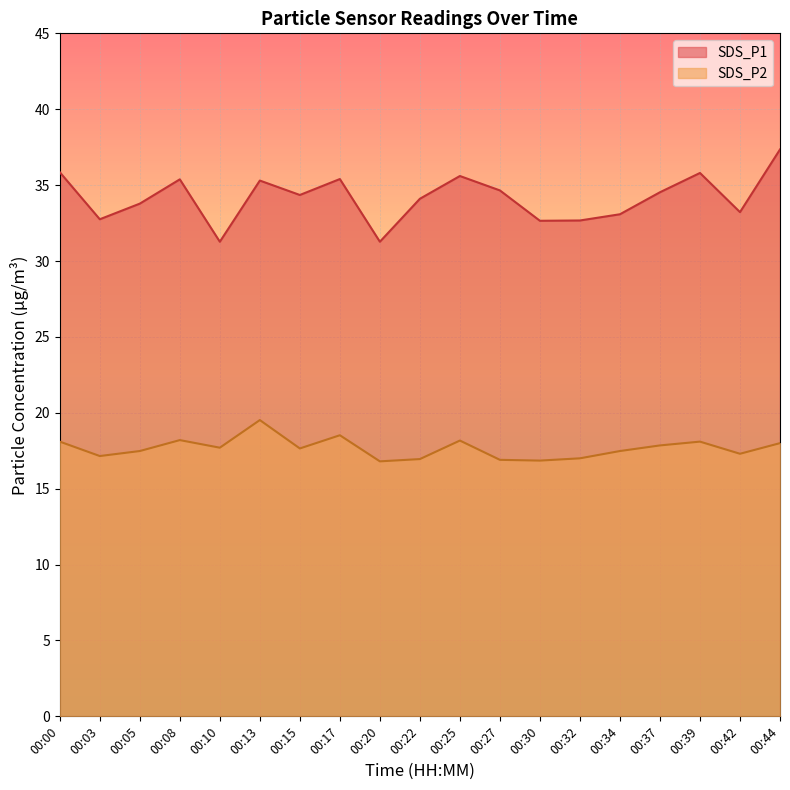

Reading right to left, transcribe all the data shown in this chart.

SDS_P1: 00:44=37.4	00:42=33.2	00:39=35.8	00:37=34.5	00:34=33.1	00:32=32.7	00:30=32.6	00:27=34.6	00:25=35.6	00:22=34.1	00:20=31.3	00:17=35.4	00:15=34.4	00:13=35.3	00:10=31.3	00:08=35.4	00:05=33.8	00:03=32.8	00:00=35.9
SDS_P2: 00:44=18.0	00:42=17.3	00:39=18.1	00:37=17.9	00:34=17.5	00:32=17.0	00:30=16.9	00:27=16.9	00:25=18.2	00:22=16.9	00:20=16.8	00:17=18.5	00:15=17.6	00:13=19.5	00:10=17.7	00:08=18.2	00:05=17.5	00:03=17.1	00:00=18.1